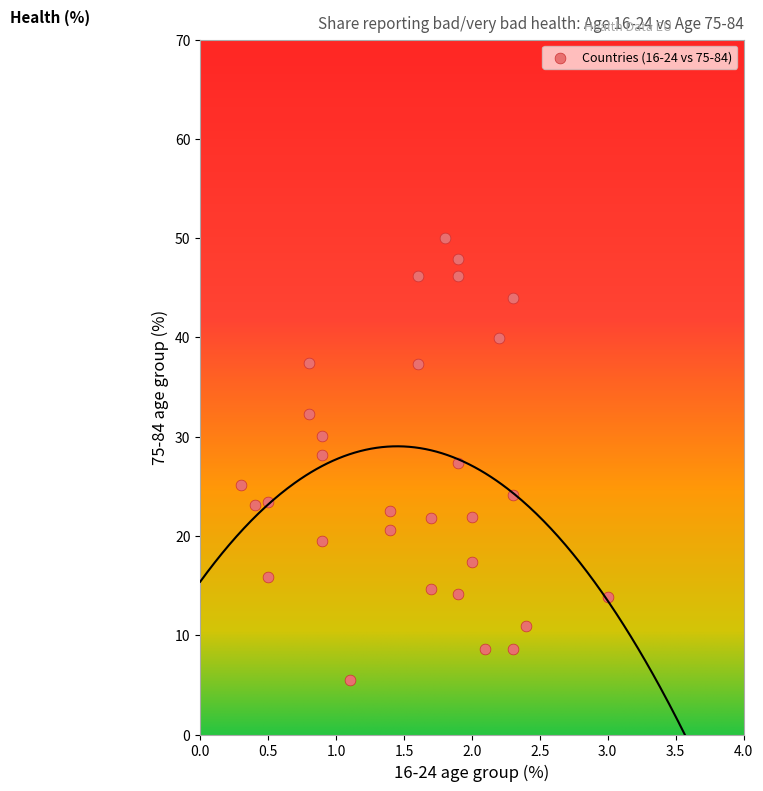

What is the range of X values (max minus min)?

2.7